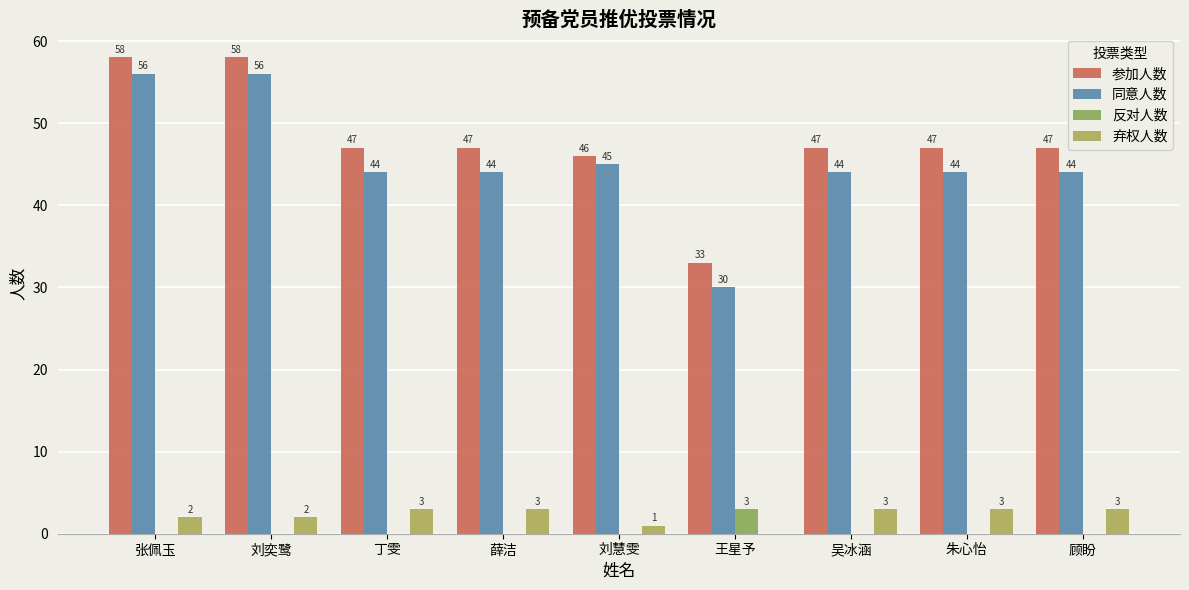

What is the sum of all 反对人数 values?

3